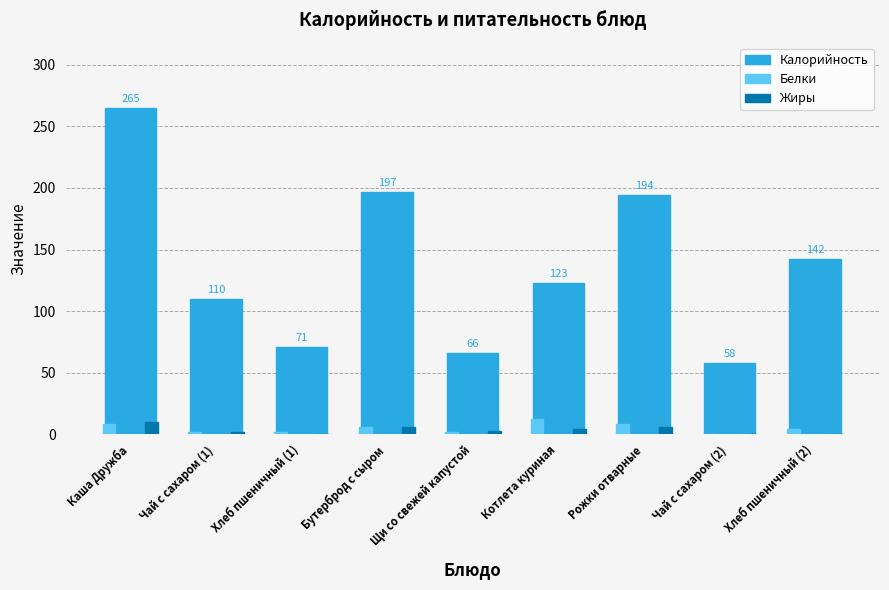

Where does the Белки series first go above 4?

Каша Дружба